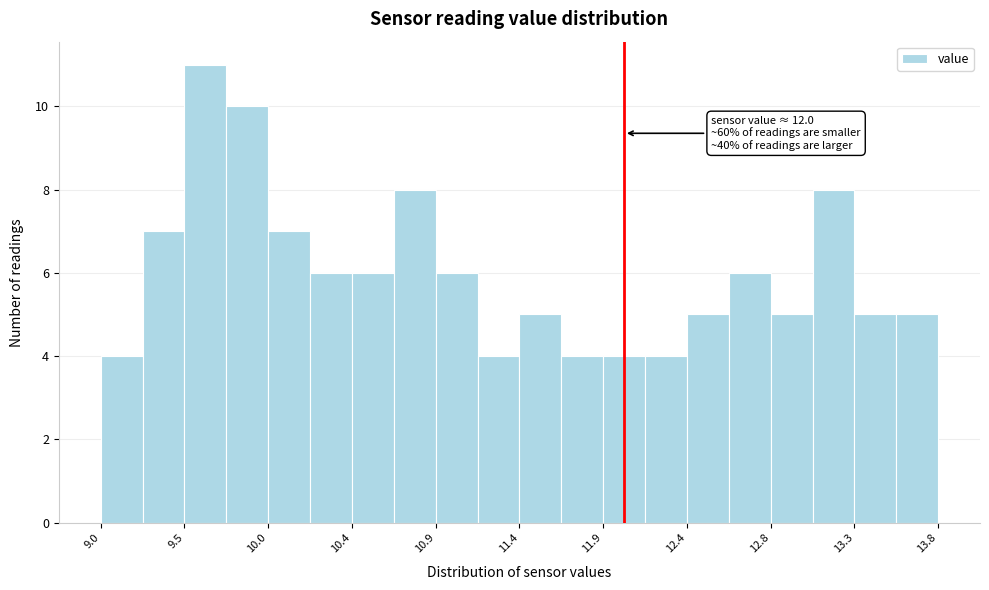

Over which range of the x-axis is the bar tallest?

9.48 to 9.72